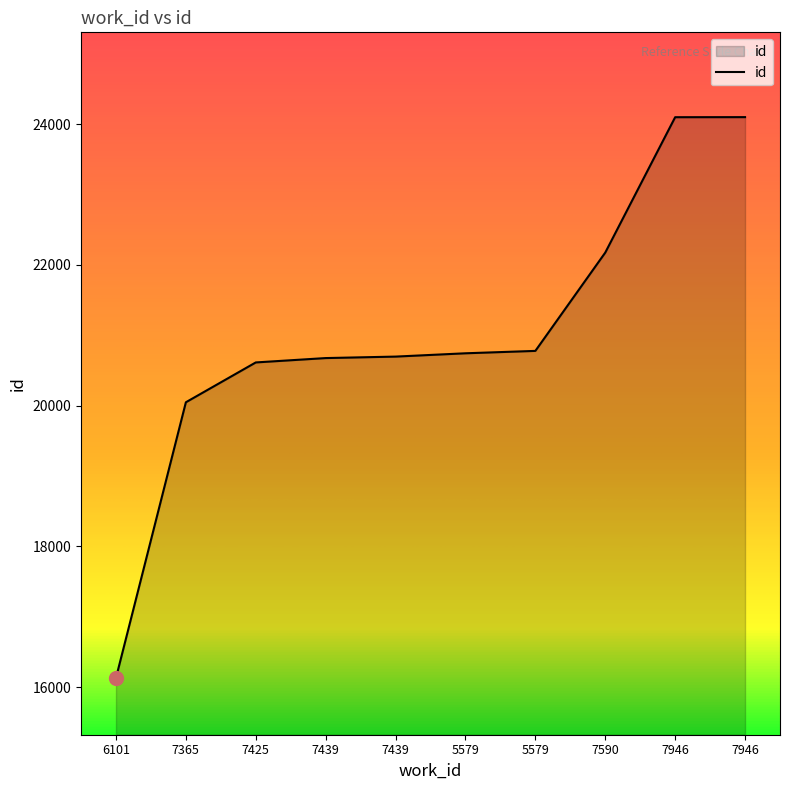

Which category has the highest value across all series?

7946